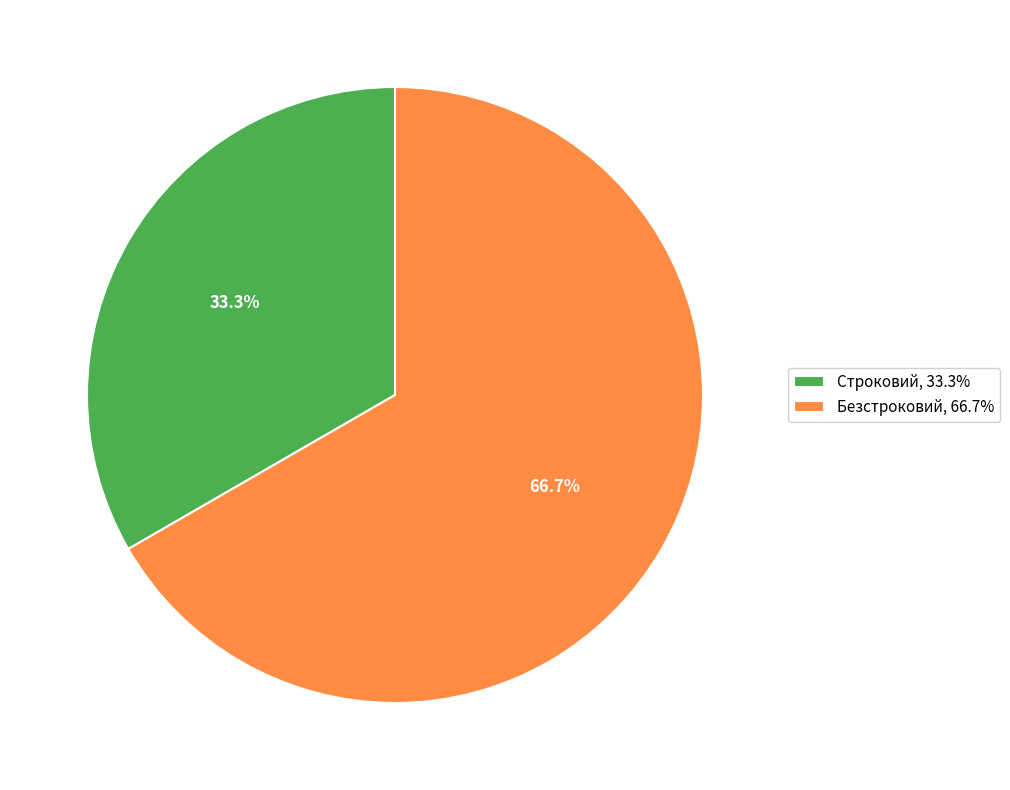

What percentage is the Безстроковий slice, to the nearest percent?

67%